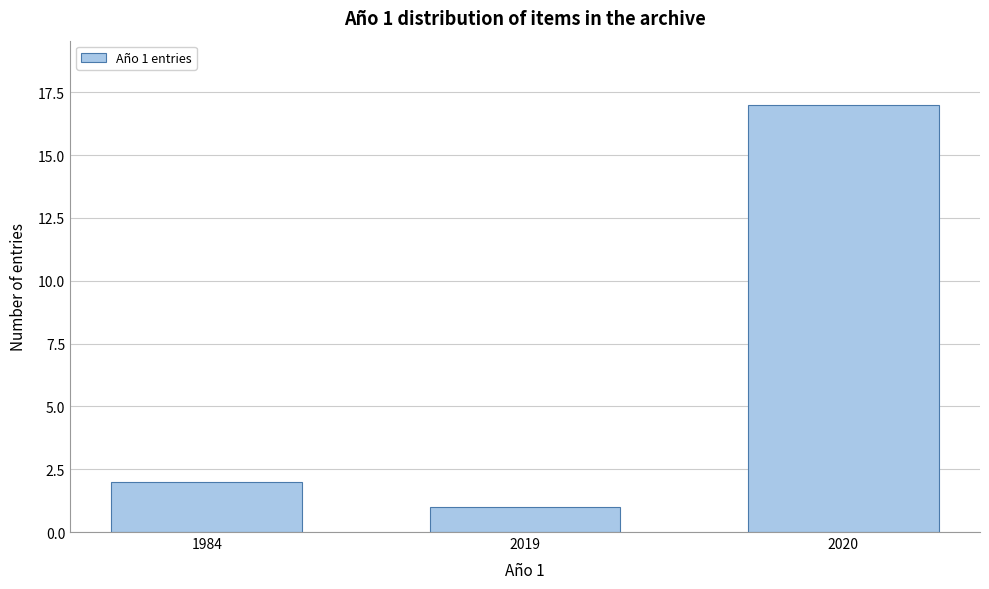

Reading left to right, list all the values displayed in this chart.

2	1	17